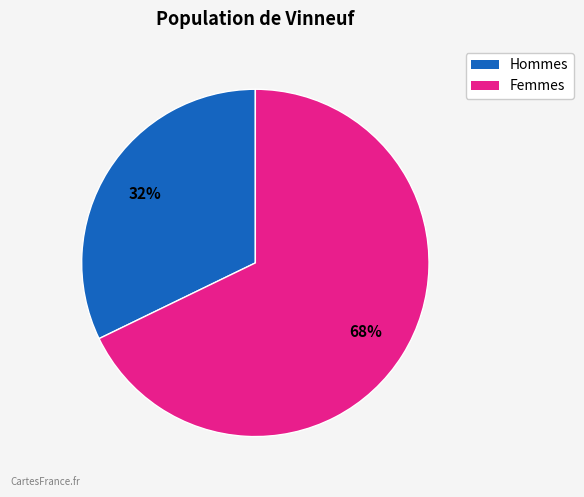

To the nearest percent, what is the difference between the largest and smallest slice percentages?

36%